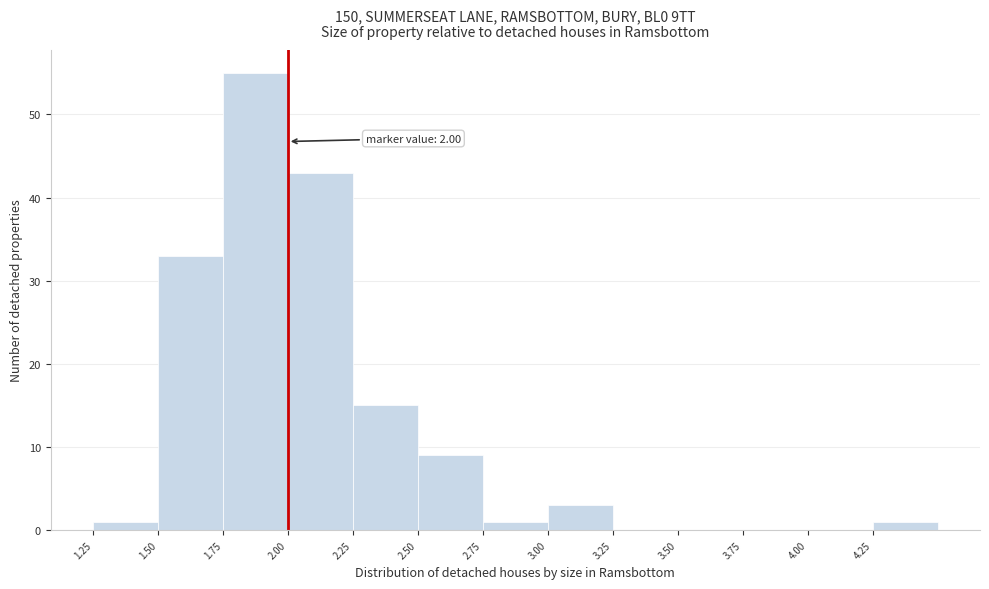

Which range on the x-axis has the tallest bar?

1.75 to 2.00